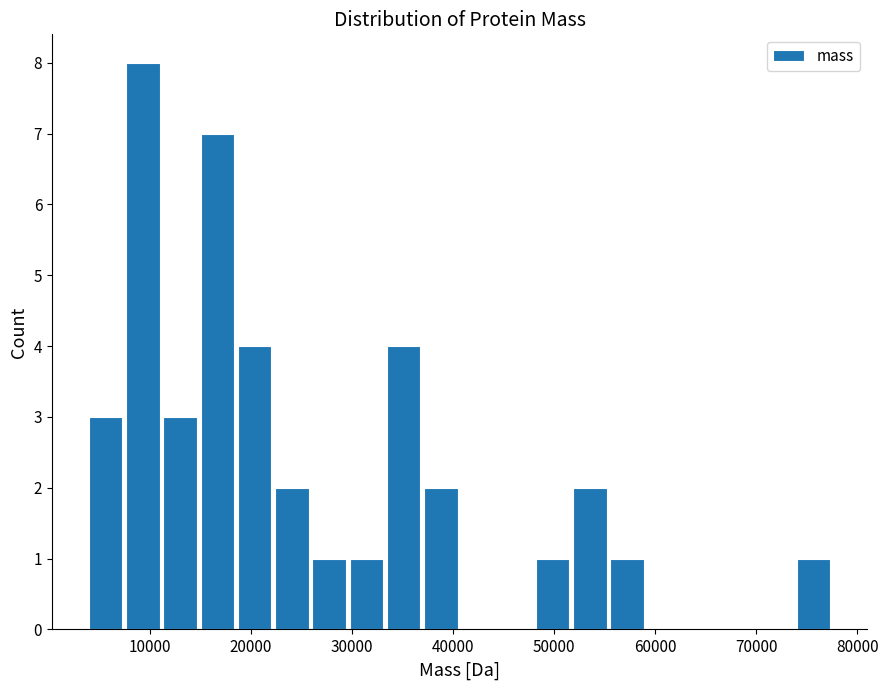

Read against the x-axis, roughly where is the centre of the tallest bar?

9000